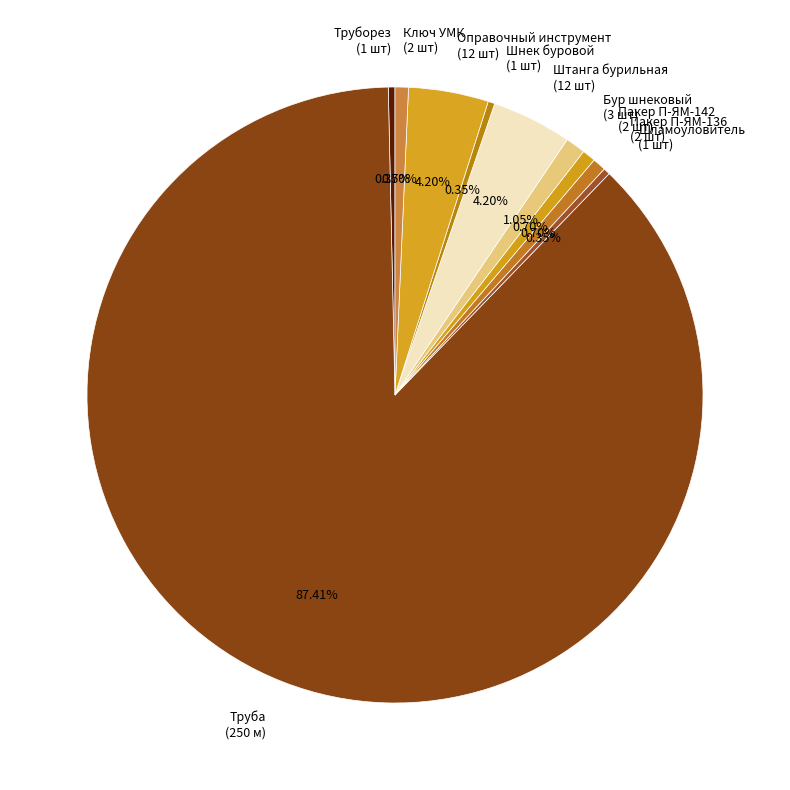

Is the sum of Шламоуловитель (1 шт) and Бур шнековый (3 шт) greater than half?

No